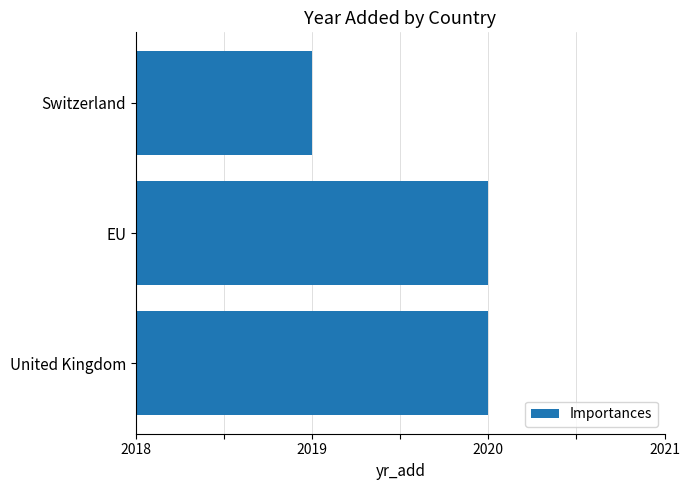

Does the chart contain any negative values?

No